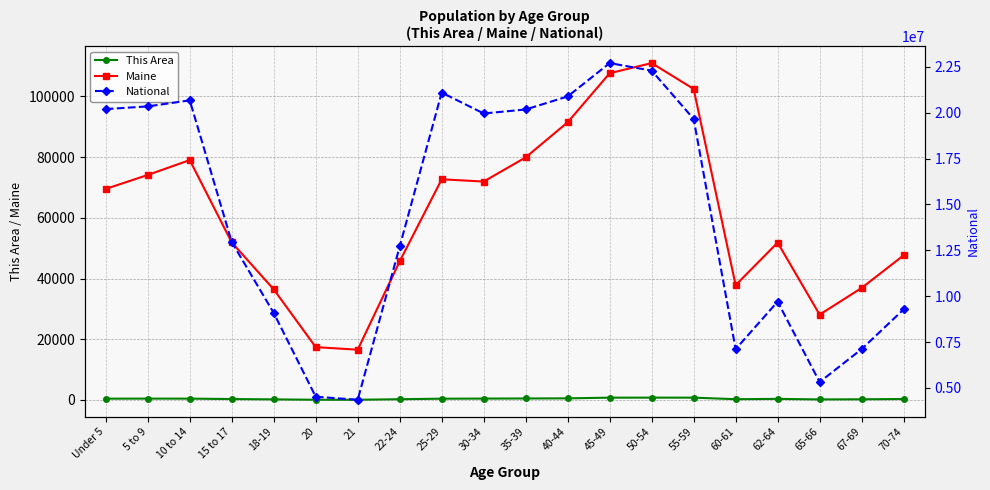

What is the maximum value for National?

22708591